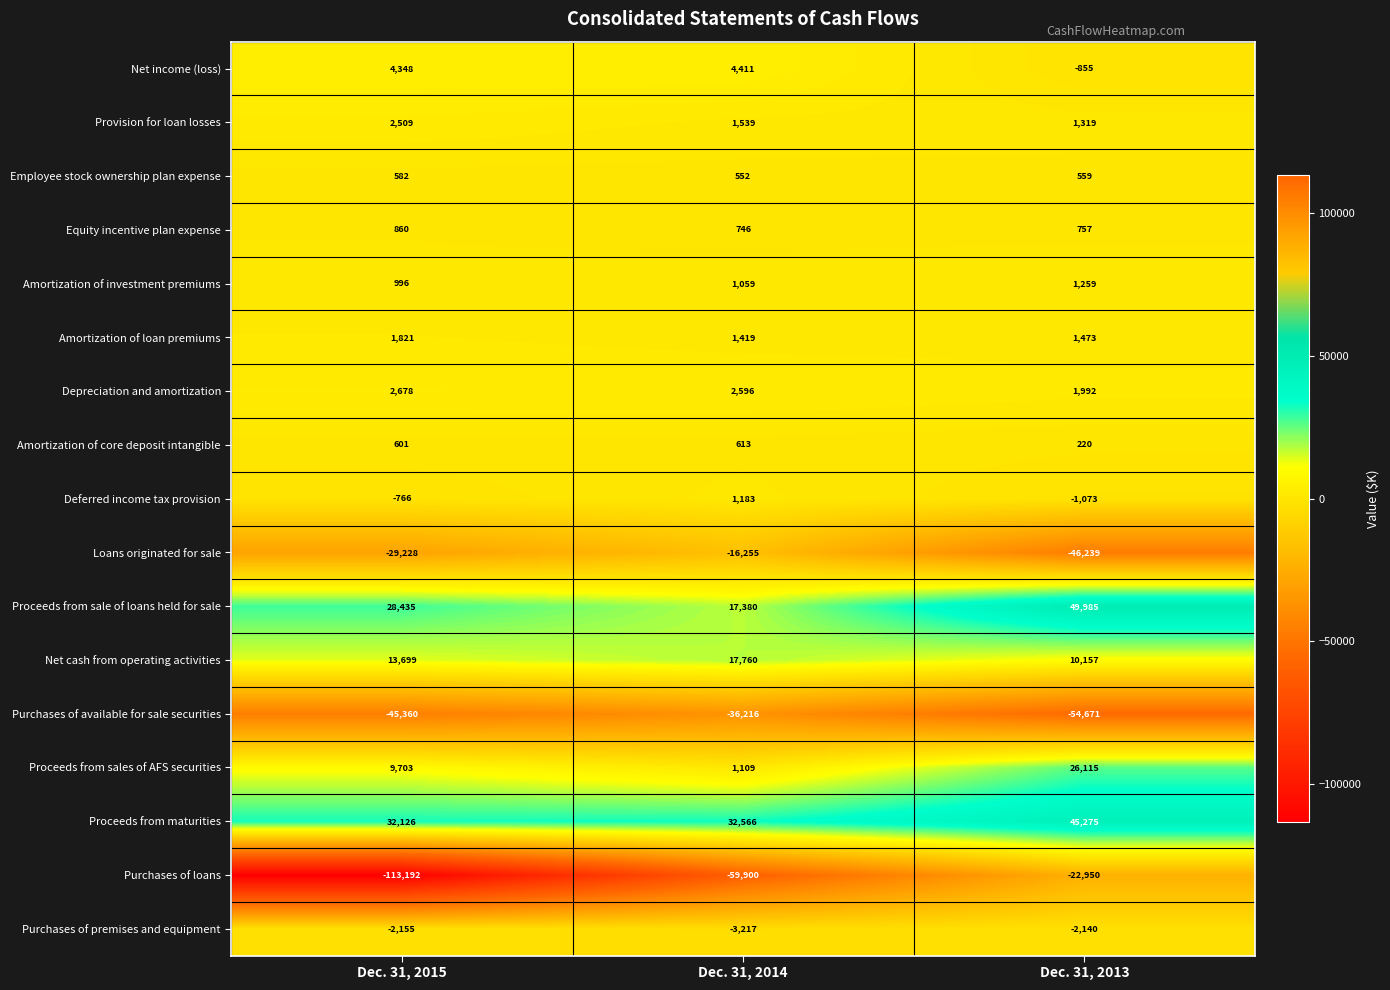

The value of Proceeds from maturities at Dec. 31, 2014 is 13588. True or false?

False